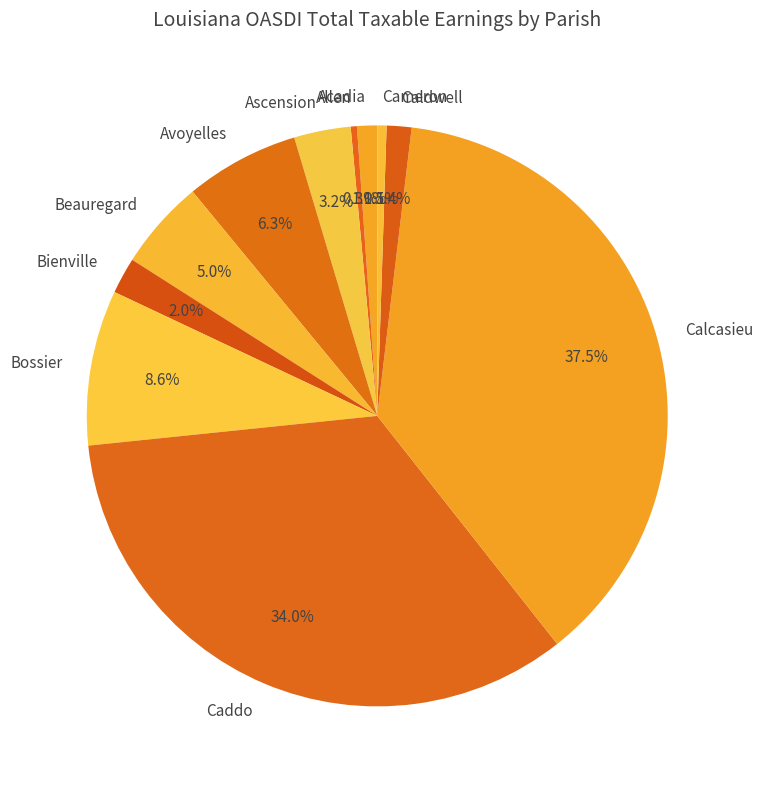

Which category has the biggest portion of the pie?

Calcasieu